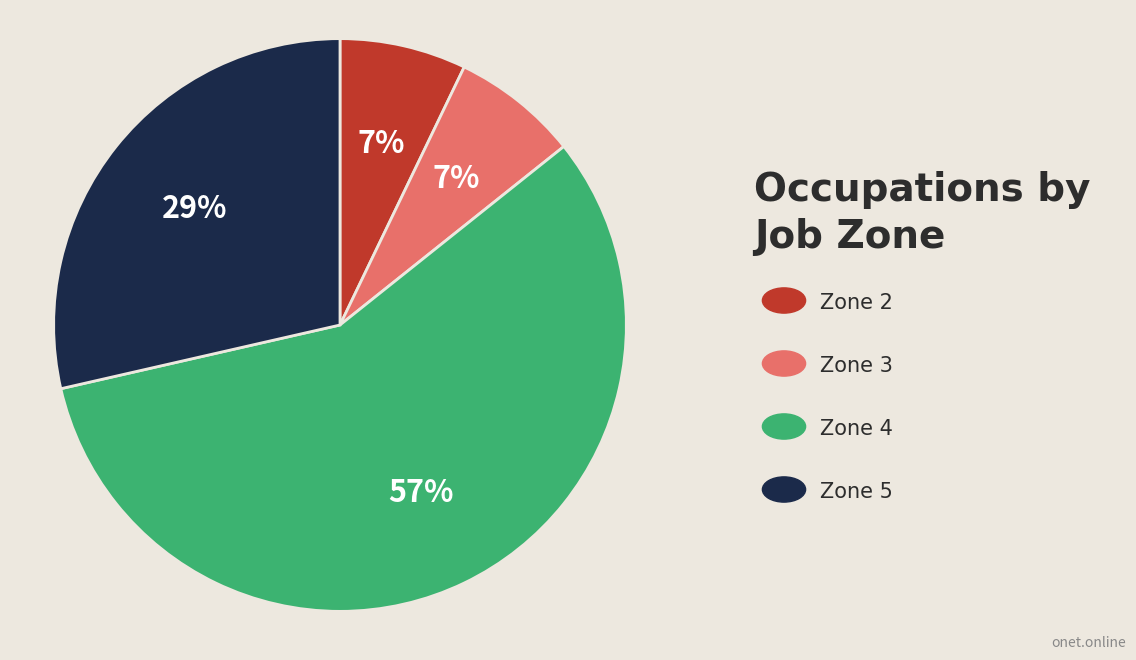

To the nearest percent, what is the difference between the largest and smallest slice percentages?

50%